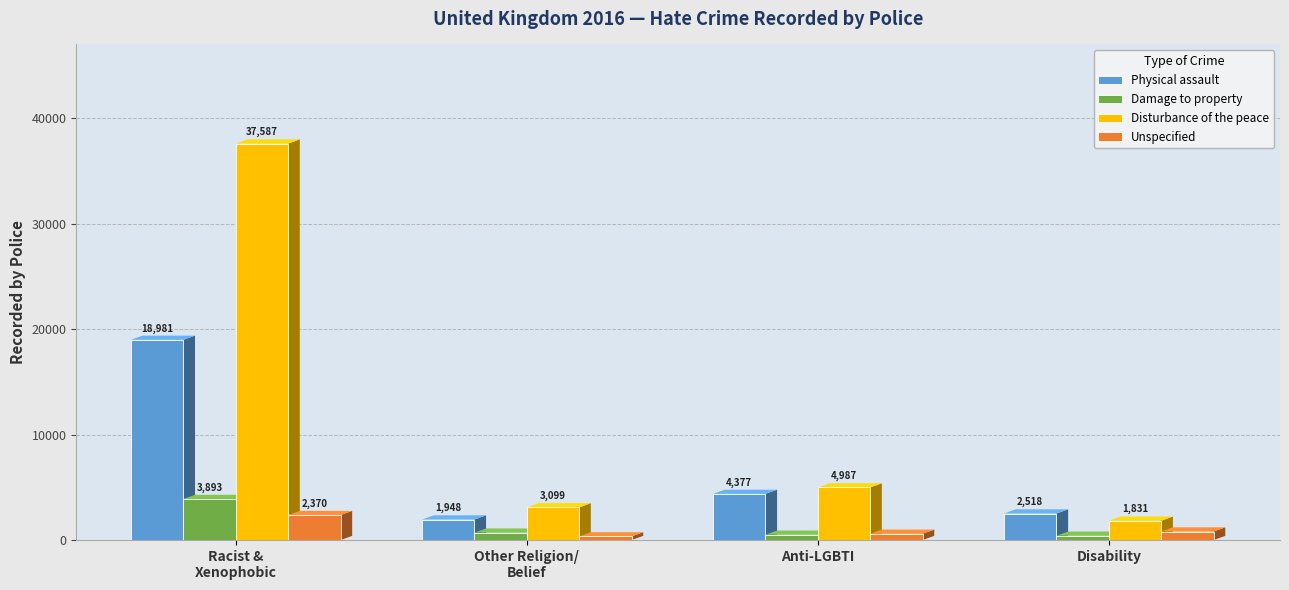

Which series has the widest spread of values?

Disturbance of the peace